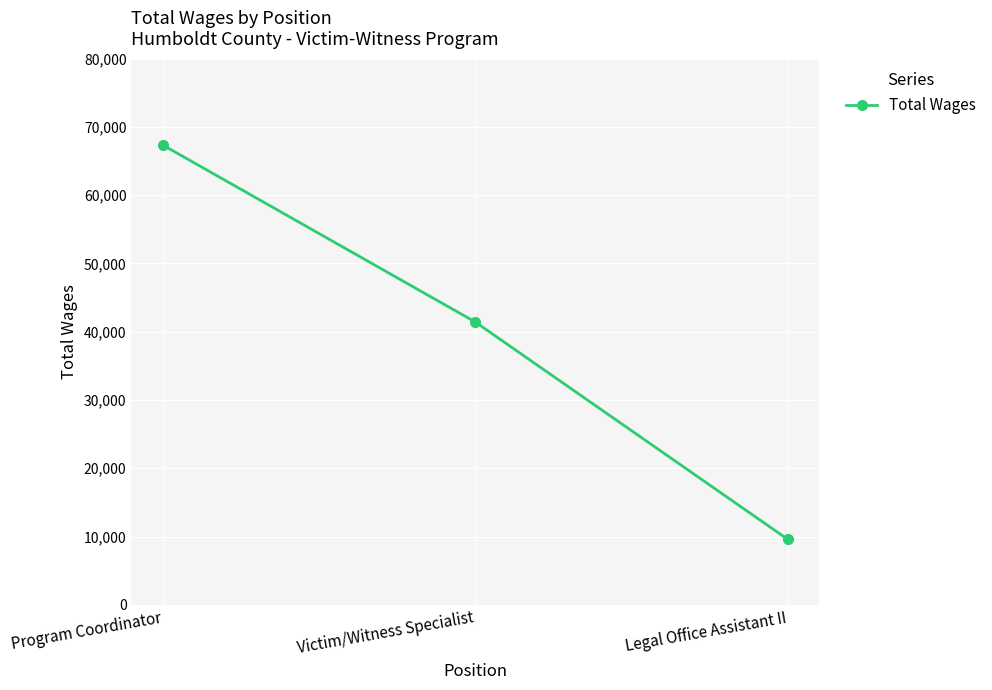

What is the approximate value at Legal Office Assistant II, to the nearest 100?

9600